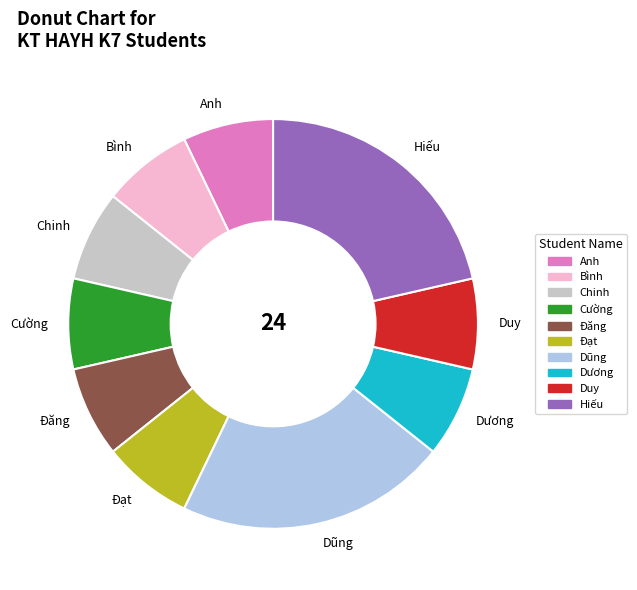

Combined, do Dương and Dũng account for over 50%?

No